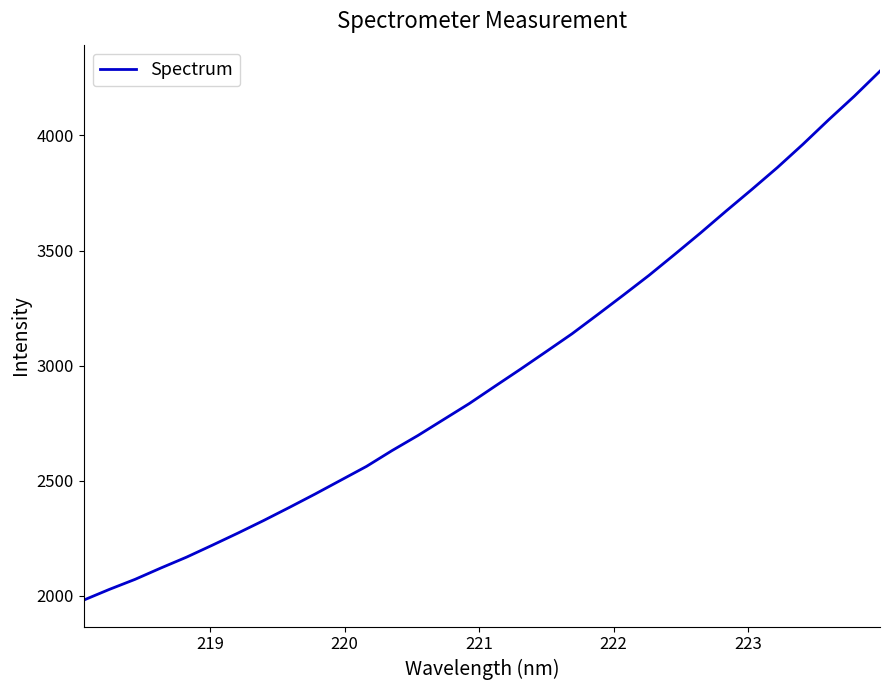

Reading right to left, what are all the values shown in this chart?

4279.5	4170.8	4068.3	3962.2	3860.7	3765.1	3671.5	3576.0	3483.5	3392.5	3306.5	3222.0	3138.5	3061.5	2985.2	2910.6	2835.4	2766.1	2696.6	2631.6	2562.6	2502.6	2442.5	2384.4	2327.5	2272.9	2220.1	2168.4	2121.1	2072.1	2028.4	1981.8